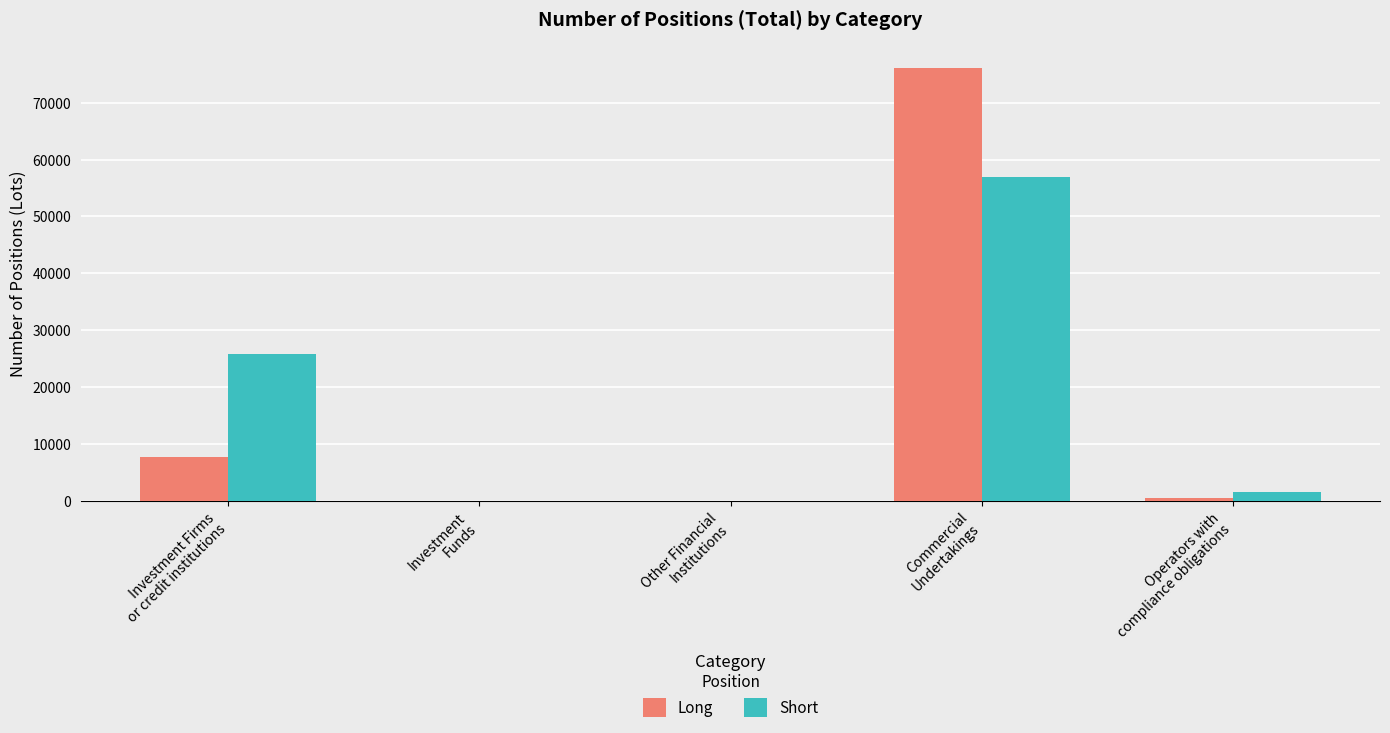

Is it true that Short equals 56879 at Commercial
Undertakings?

True